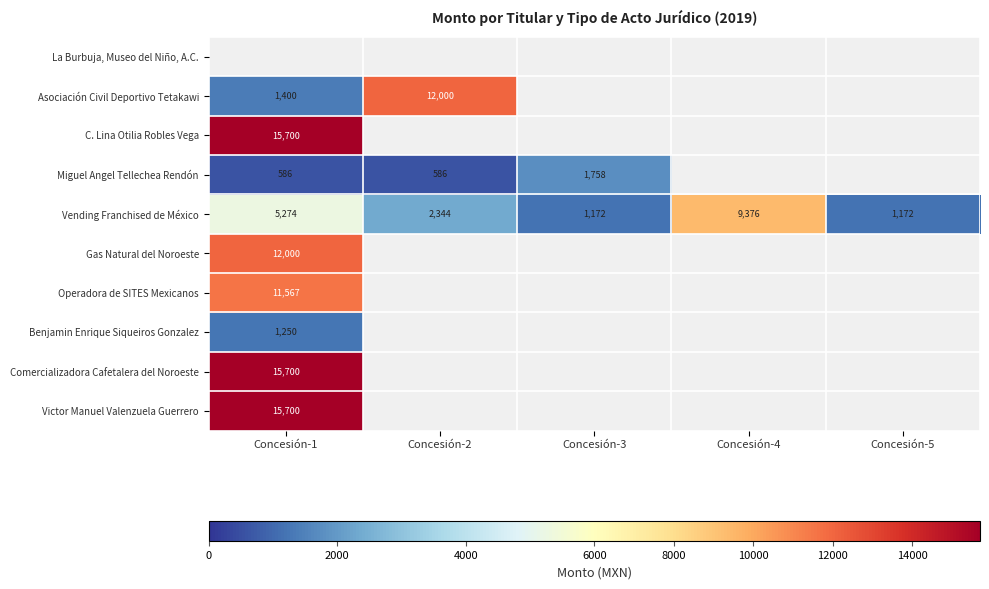

At which label does Vending Franchised de México reach its peak?

Concesión-4